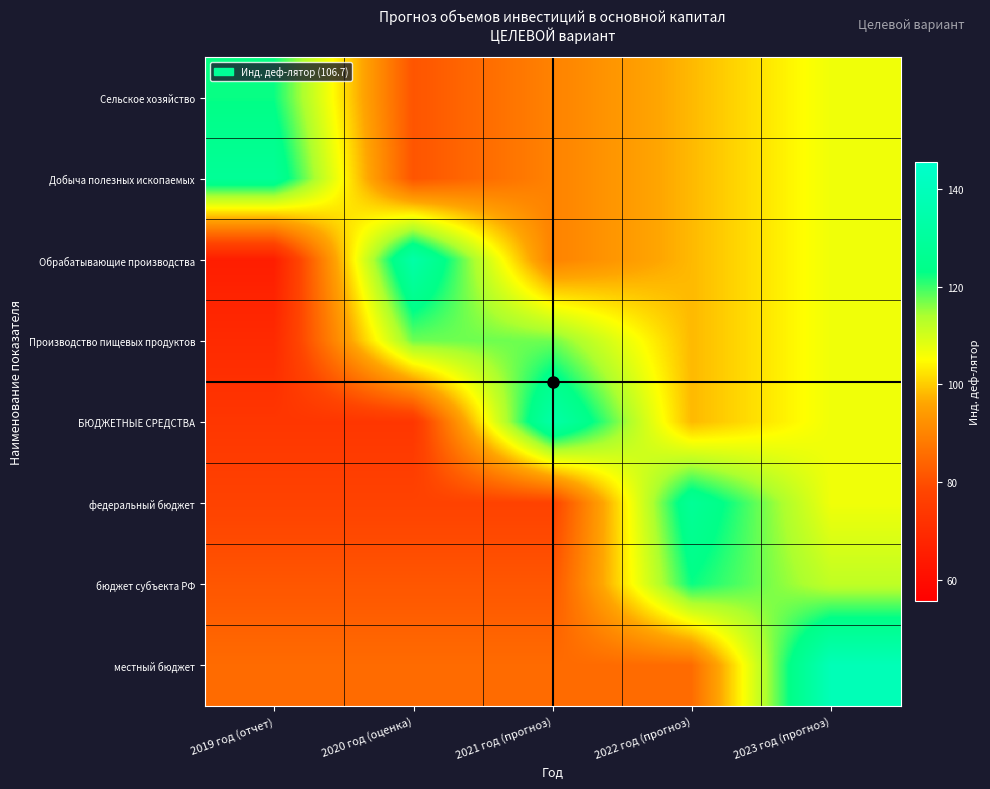

Reading right to left, transcribe all the data shown in this chart.

Сельское хозяйство: 2023 год (прогноз)=106.7	2022 год (прогноз)=98.2	2021 год (прогноз)=89.6	2020 год (оценка)=81.1	2019 год (отчет)=122.7
Добыча полезных ископаемых: 2023 год (прогноз)=106.7	2022 год (прогноз)=98.2	2021 год (прогноз)=89.6	2020 год (оценка)=81.1	2019 год (отчет)=128.0
Обрабатывающие производства: 2023 год (прогноз)=106.7	2022 год (прогноз)=98.2	2021 год (прогноз)=89.6	2020 год (оценка)=133.4	2019 год (отчет)=65.4
Производство пищевых продуктов: 2023 год (прогноз)=106.7	2022 год (прогноз)=98.2	2021 год (прогноз)=117.4	2020 год (оценка)=117.4	2019 год (отчет)=69.4
БЮДЖЕТНЫЕ СРЕДСТВА: 2023 год (прогноз)=106.7	2022 год (прогноз)=98.2	2021 год (прогноз)=133.4	2020 год (оценка)=73.4	2019 год (отчет)=73.4
федеральный бюджет: 2023 год (прогноз)=106.7	2022 год (прогноз)=128.0	2021 год (прогноз)=77.4	2020 год (оценка)=77.4	2019 год (отчет)=77.4
бюджет субъекта РФ: 2023 год (прогноз)=112.0	2022 год (прогноз)=122.7	2021 год (прогноз)=81.4	2020 год (оценка)=81.4	2019 год (отчет)=81.4
местный бюджет: 2023 год (прогноз)=138.7	2022 год (прогноз)=85.4	2021 год (прогноз)=85.4	2020 год (оценка)=85.4	2019 год (отчет)=85.4